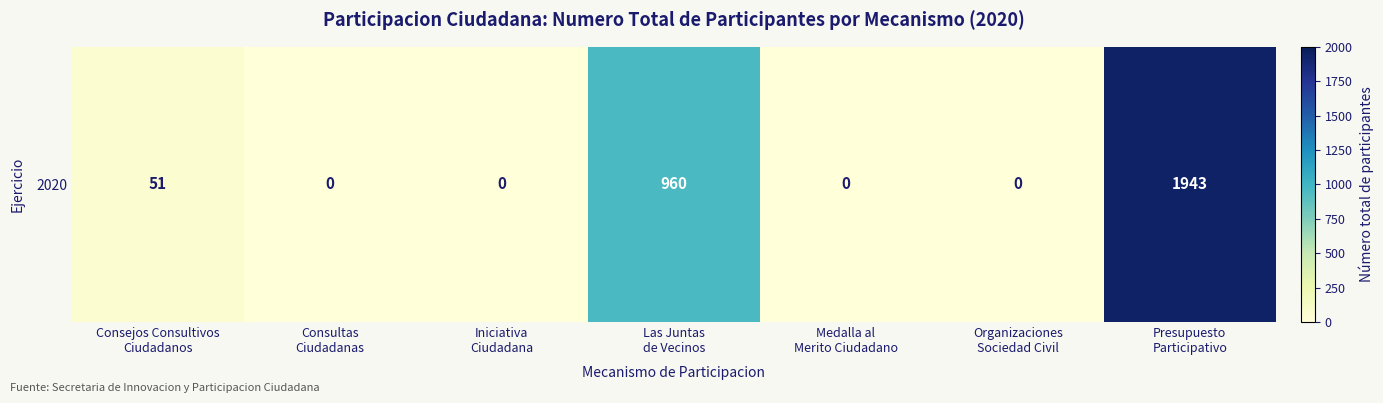

Which label corresponds to the largest value in the chart?

Presupuesto
Participativo